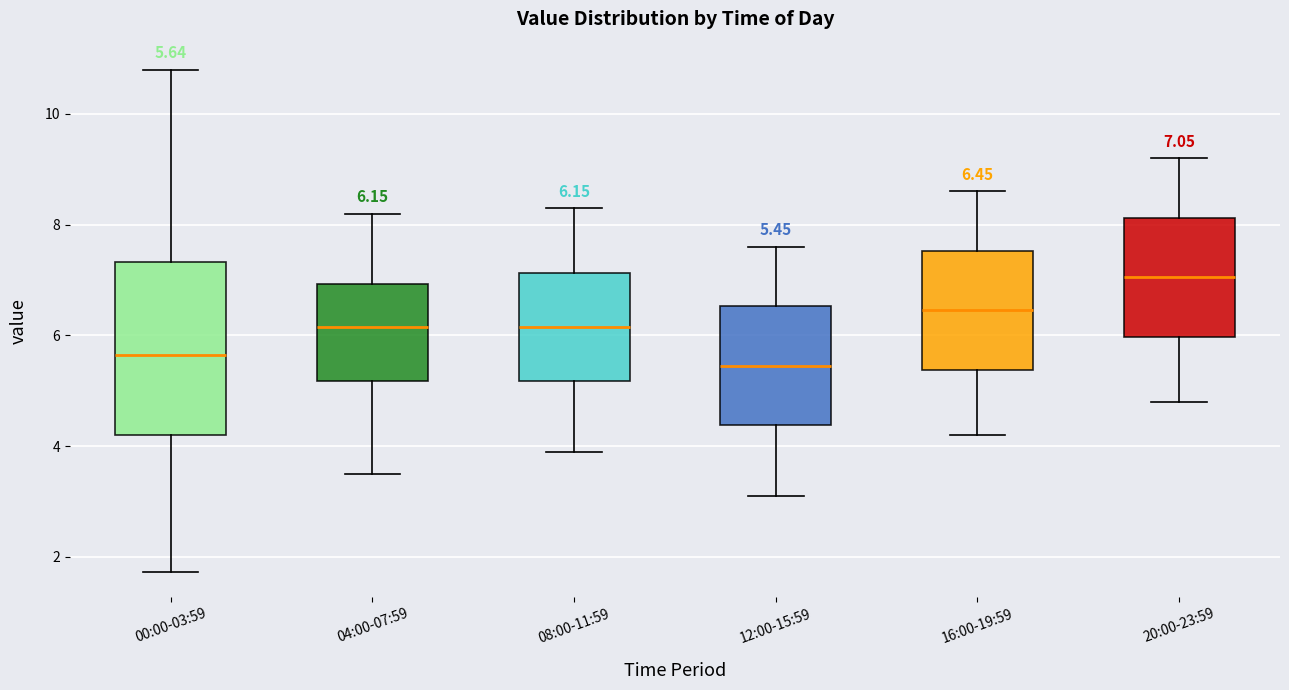

Comparing the boxes themselves (not the whiskers), which one is the tallest?

00:00-03:59